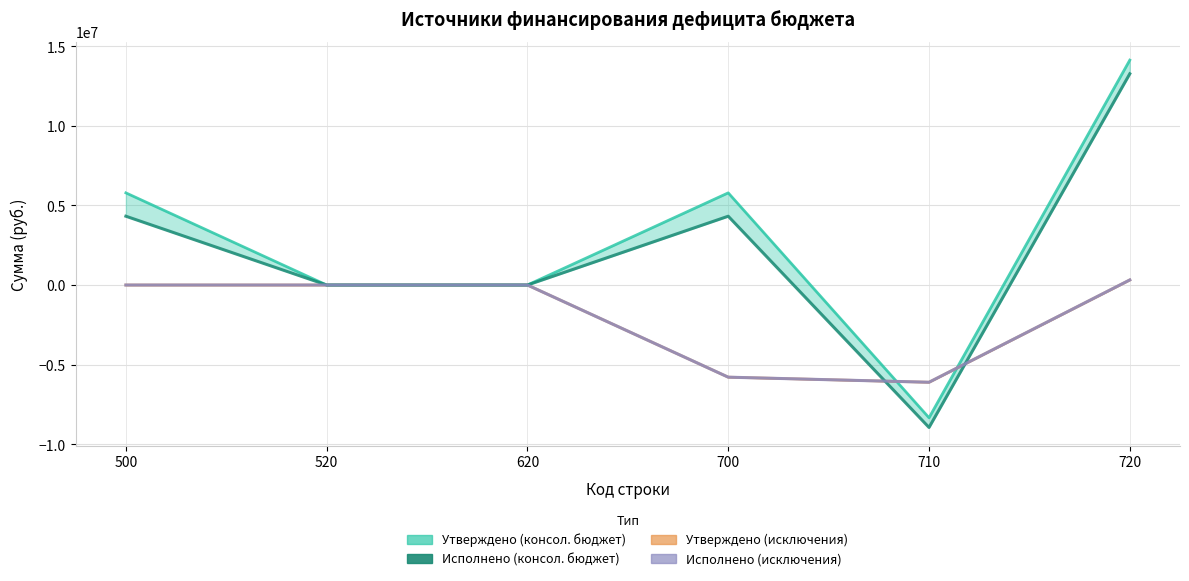

Between 700 and 720, which is larger?

720